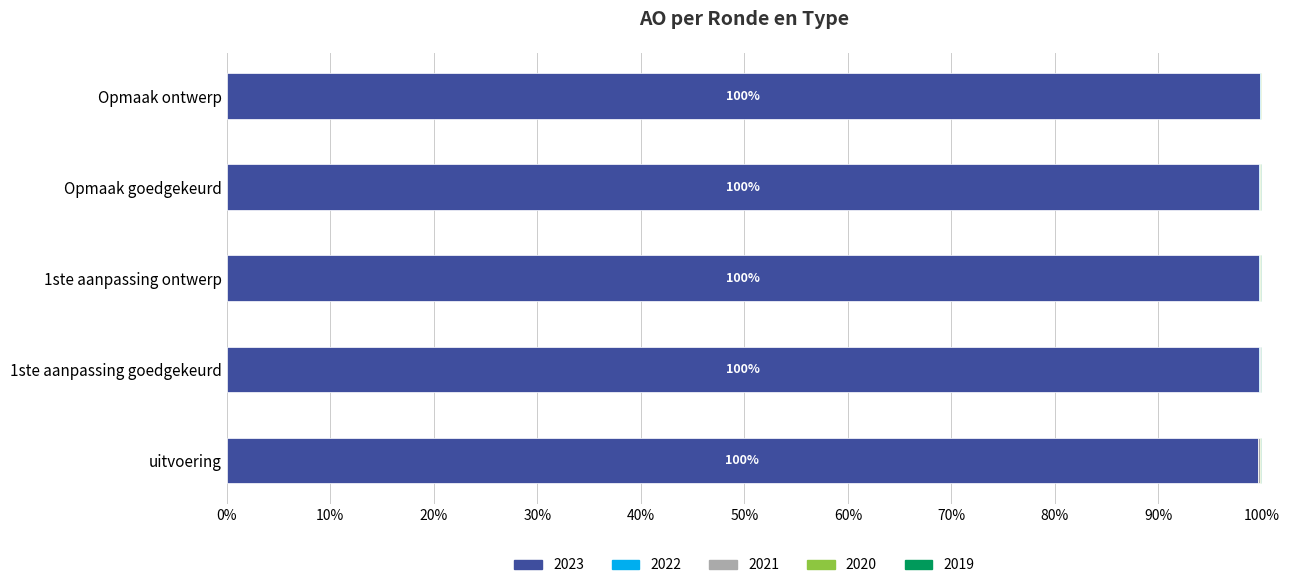

What is the sum of all 2023 values?

498.4